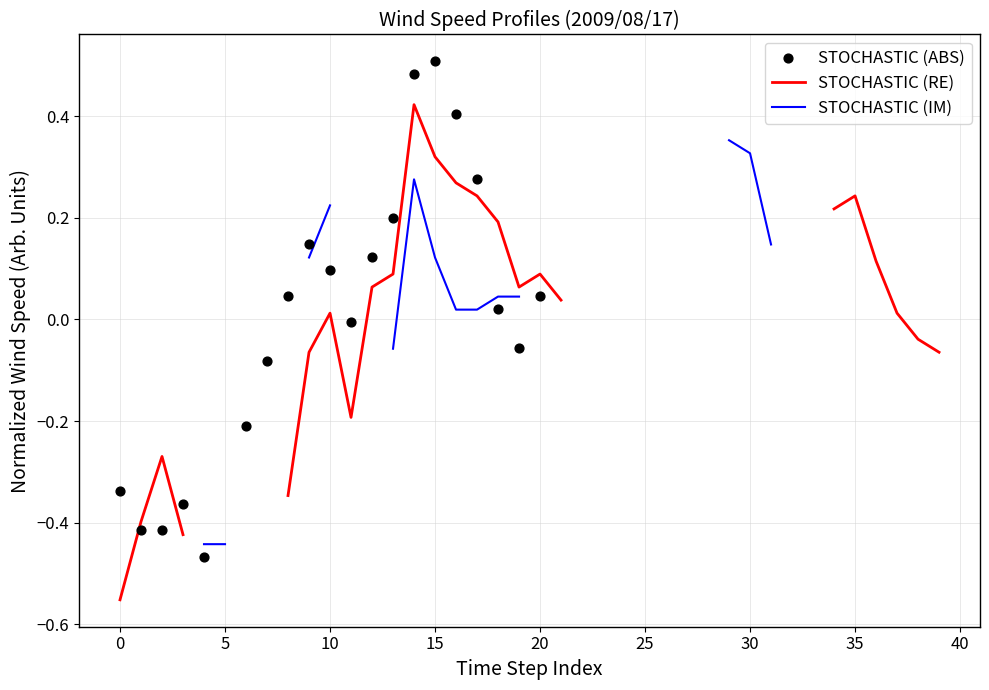

At how many categories does at least one series exceed 0?

20